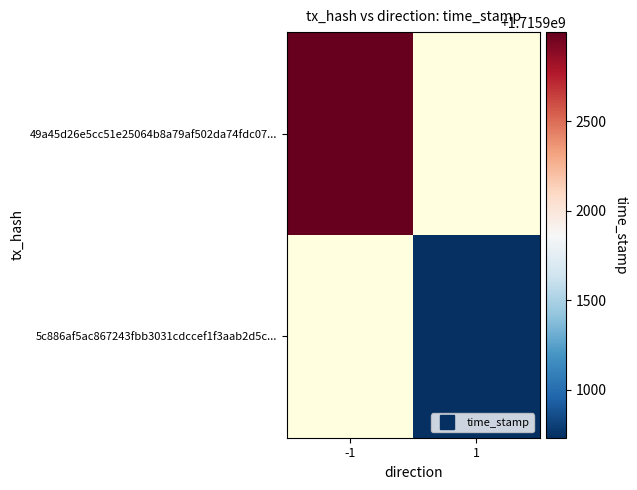

Rank the series by their maximum value, from highest to lowest.

49a45d26e5cc51e25064b8a79af502da74fdc07..., 5c886af5ac867243fbb3031cdccef1f3aab2d5c...